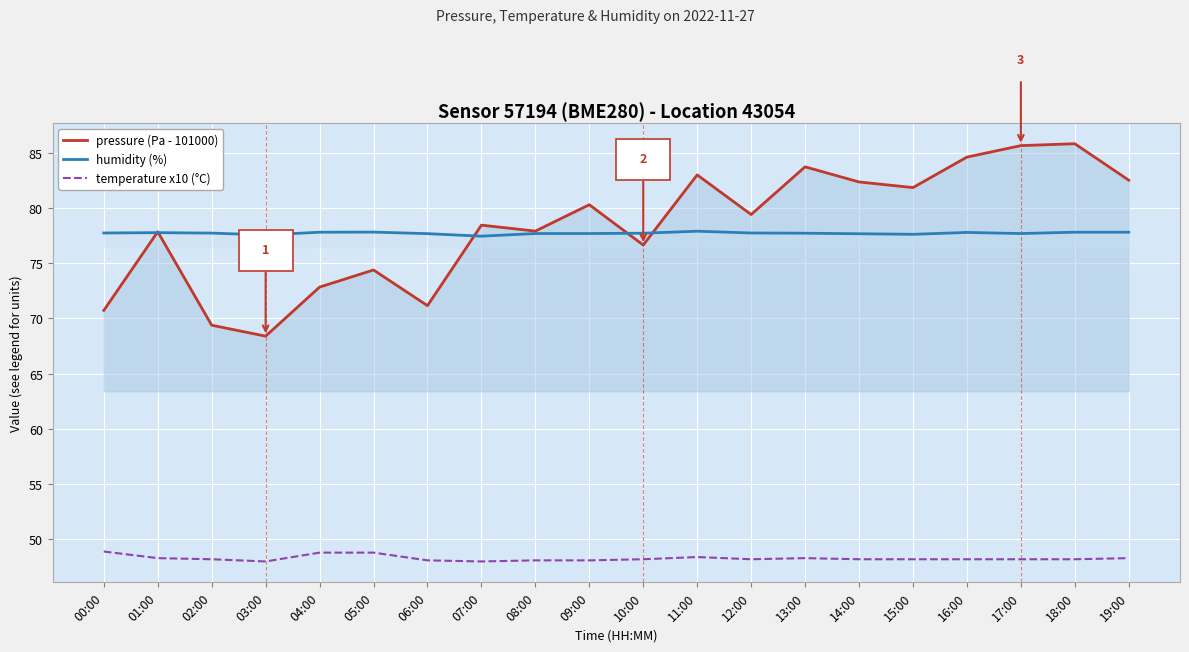

Is it true that pressure (Pa - 101000) equals 112.6 at 04:00?

False